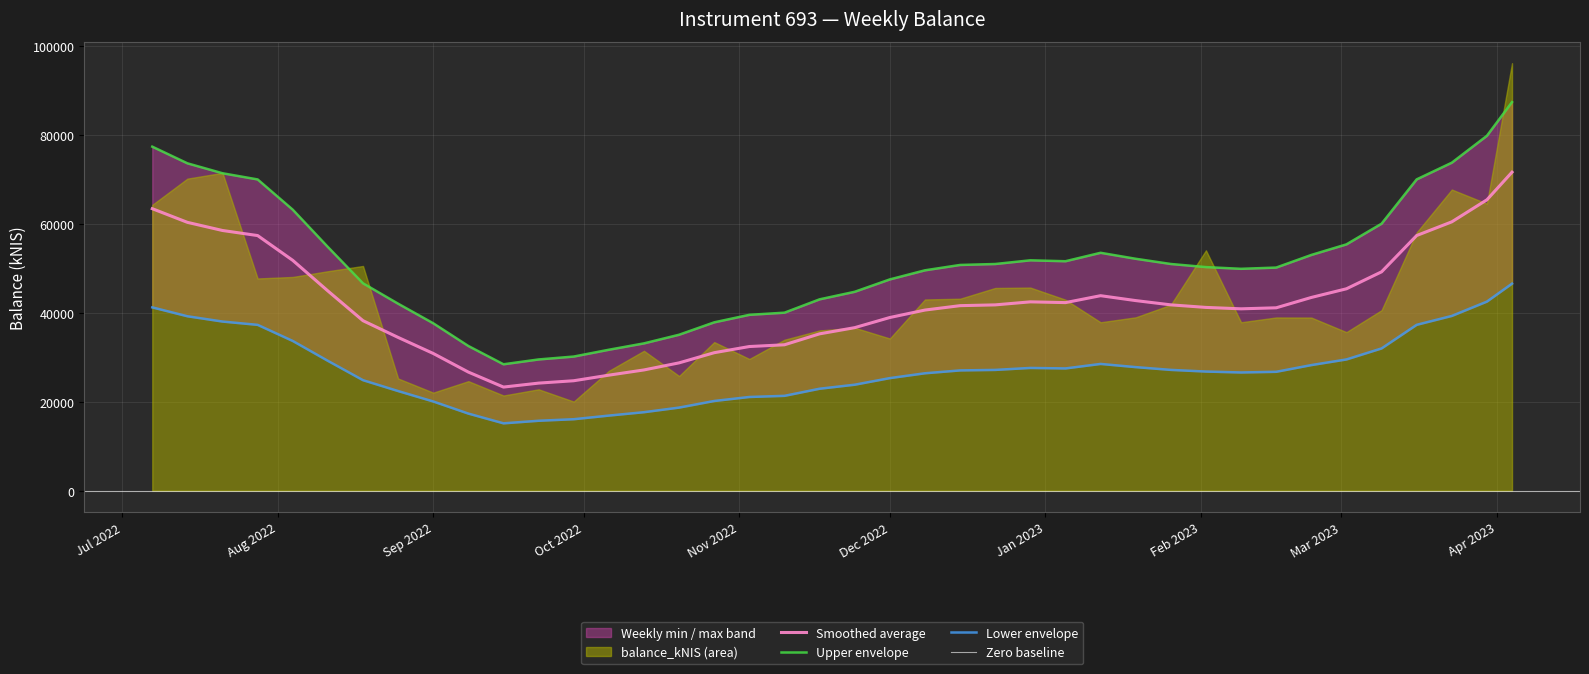

What value does the data have at 2022-12-08?

43046.0